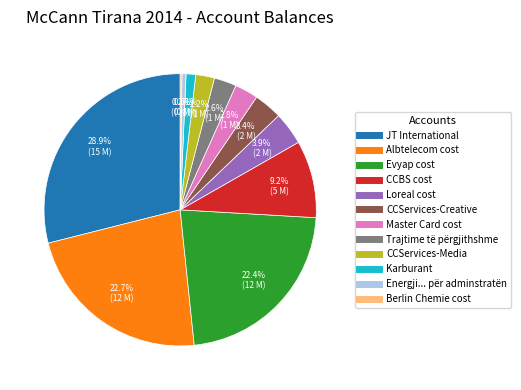

Is there any slice that represents more than half of the pie?

No